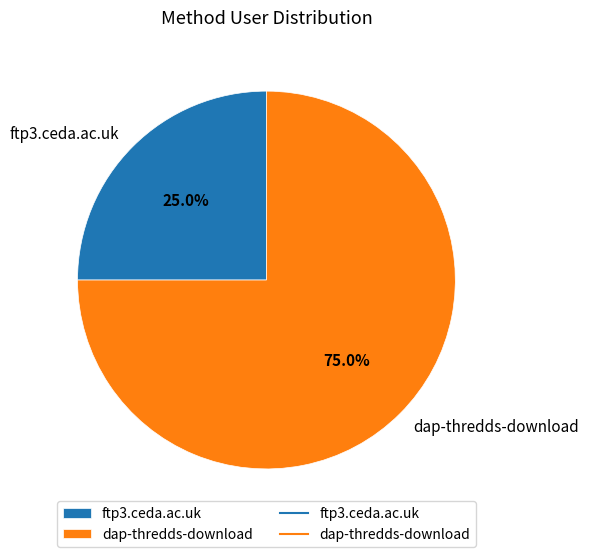

What portion of the pie excludes ftp3.ceda.ac.uk?

75.0%